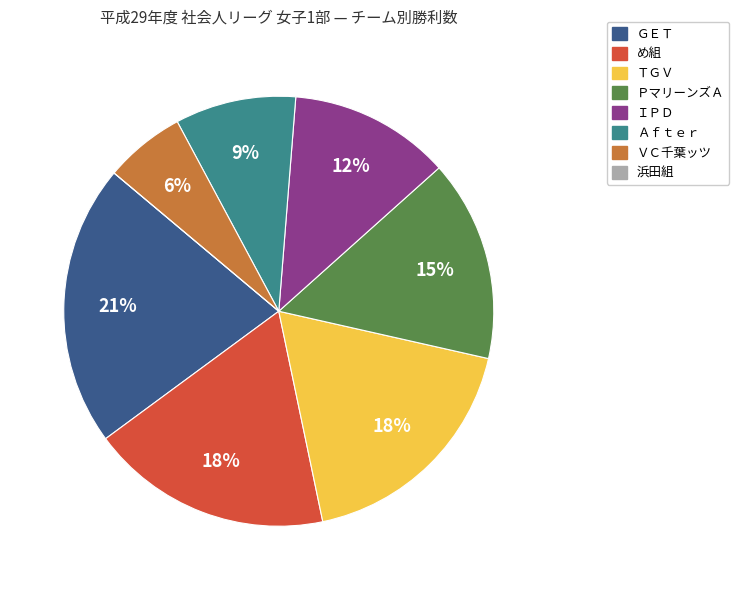

True or false: め組 accounts for 18% of the total.

True